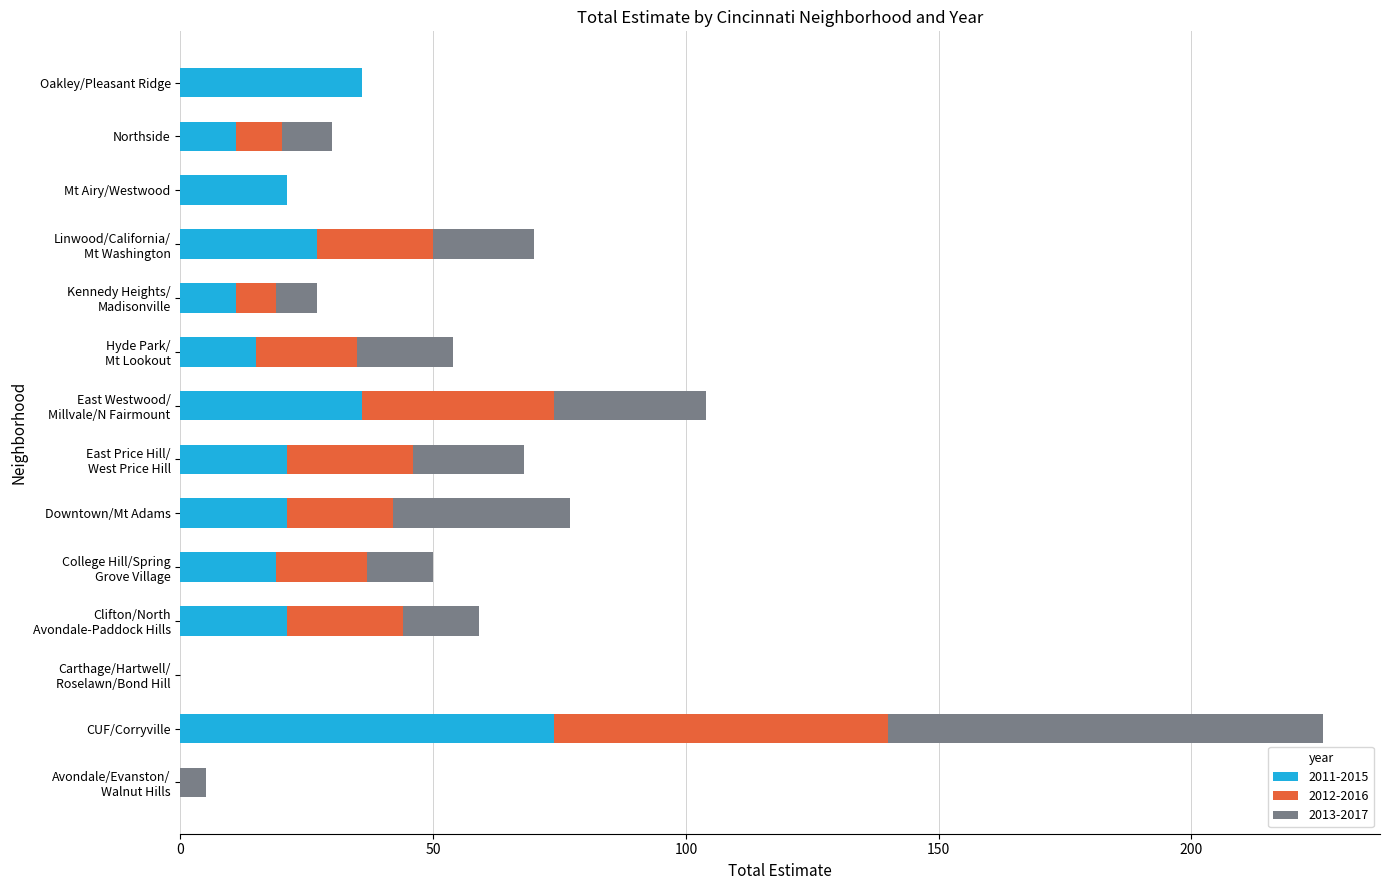

What is the total value across all series at Downtown/Mt Adams?

77